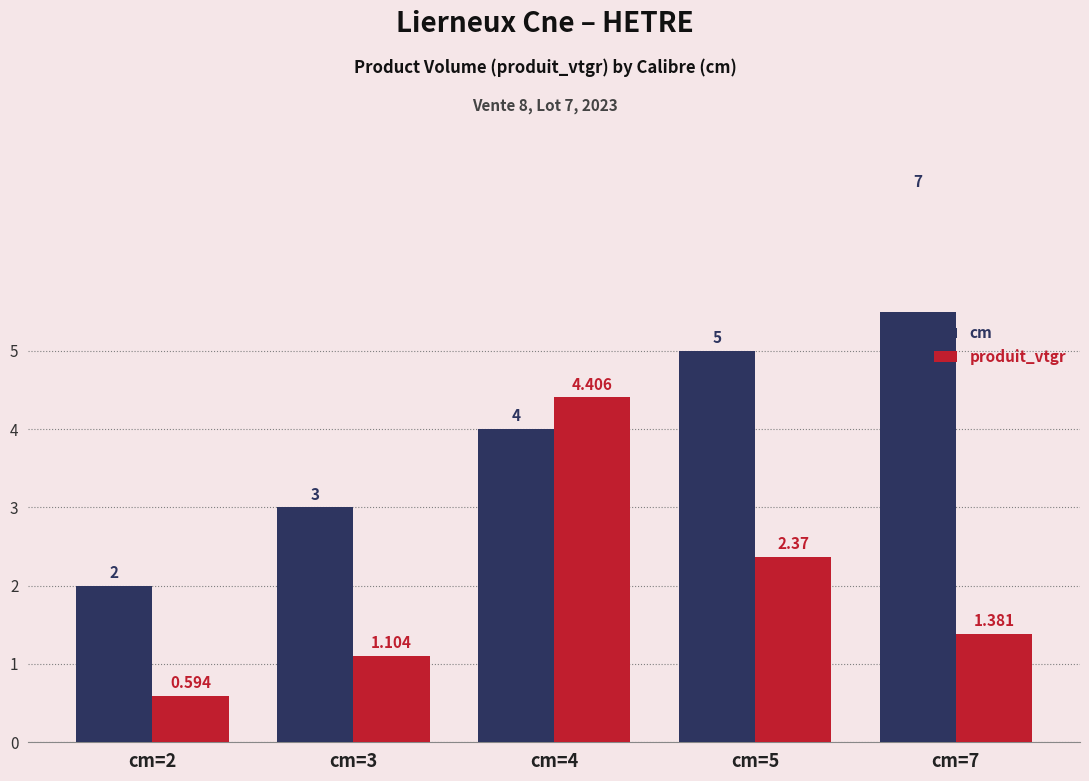

At how many categories does at least one series exceed 3?

3